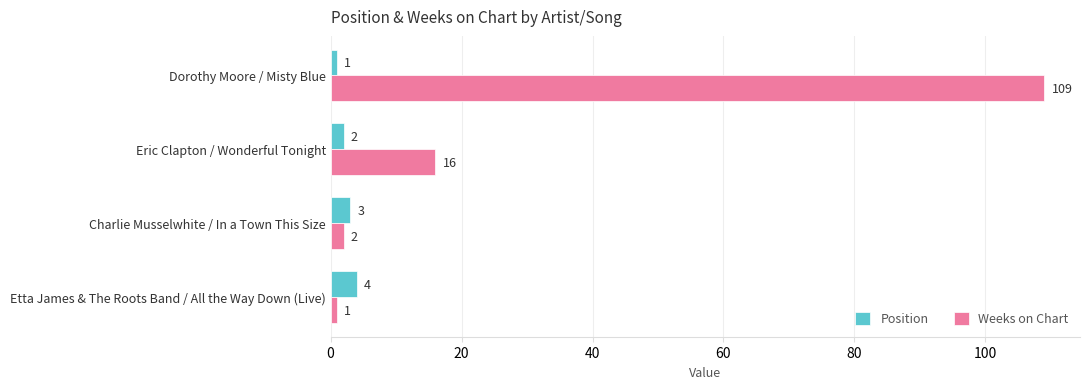

What is the average value of the Weeks on Chart series?

32